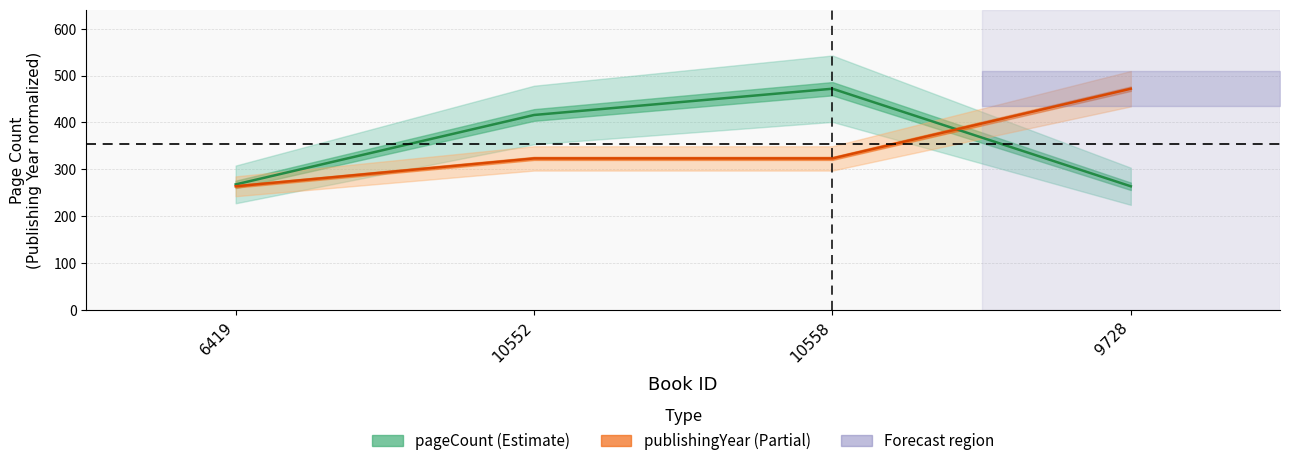

What position from the left is 10558?

3